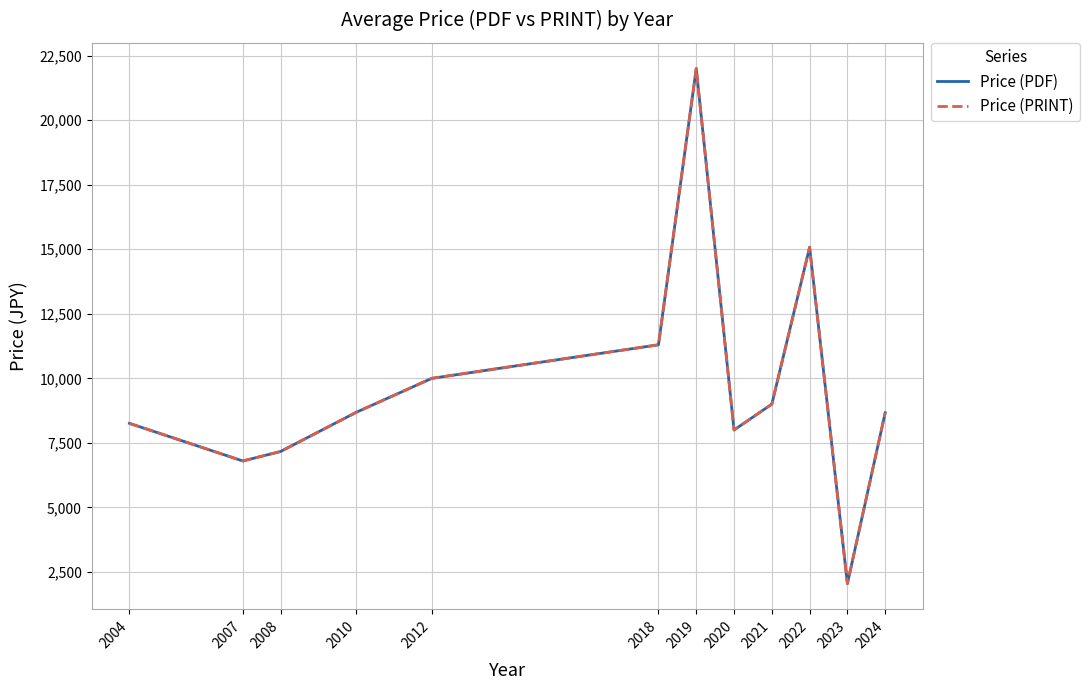

At which category is the sum across all series the highest?

2019